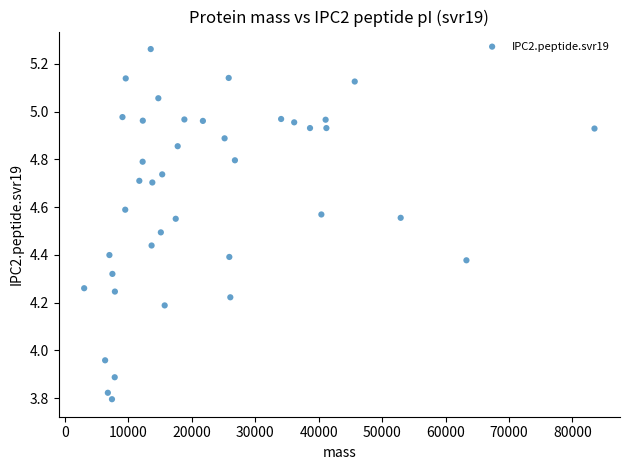

What is the range of Y values (max minus min)?

1.5